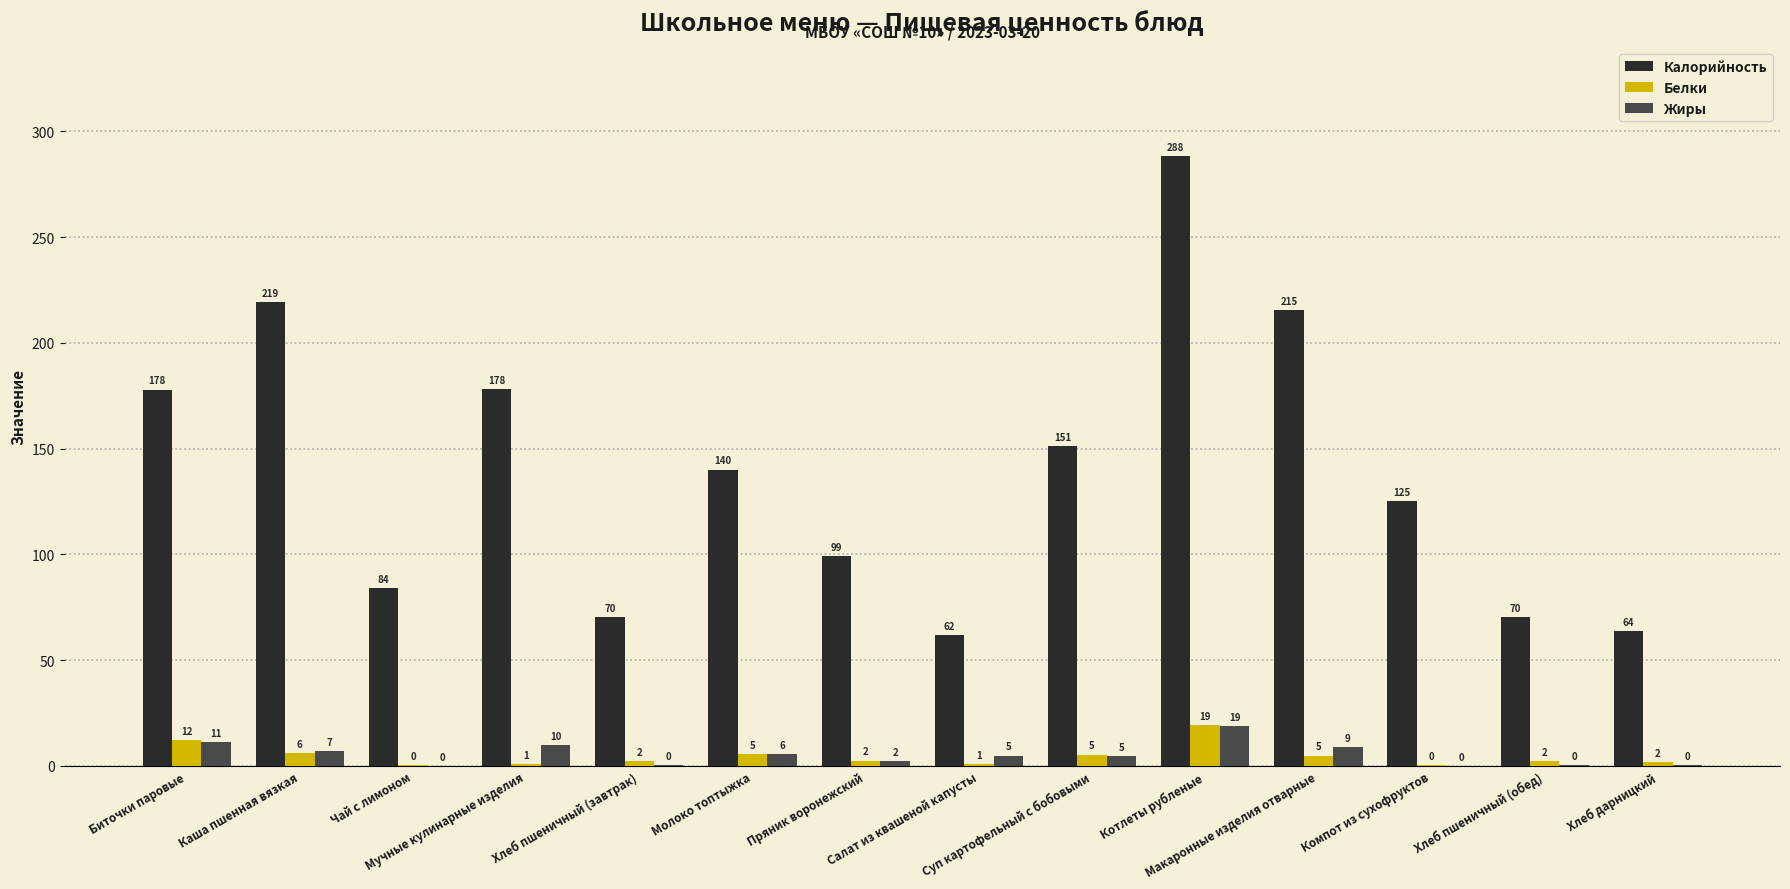

How many groups of bars are there?

14